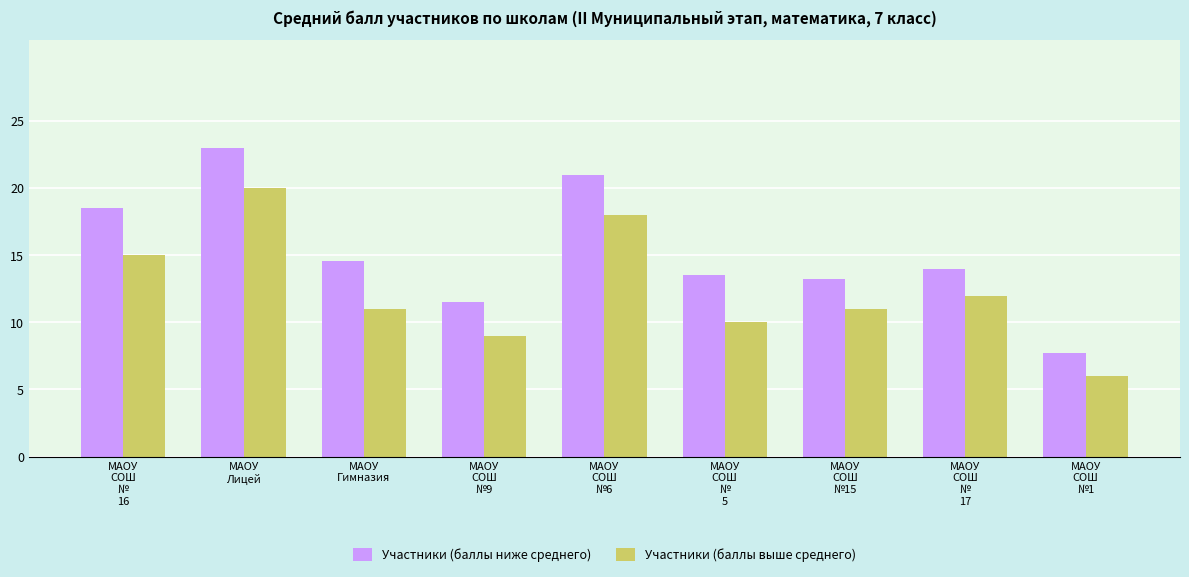

What is the difference between the maximum and minimum values in the Участники (баллы выше среднего) series?

14.0